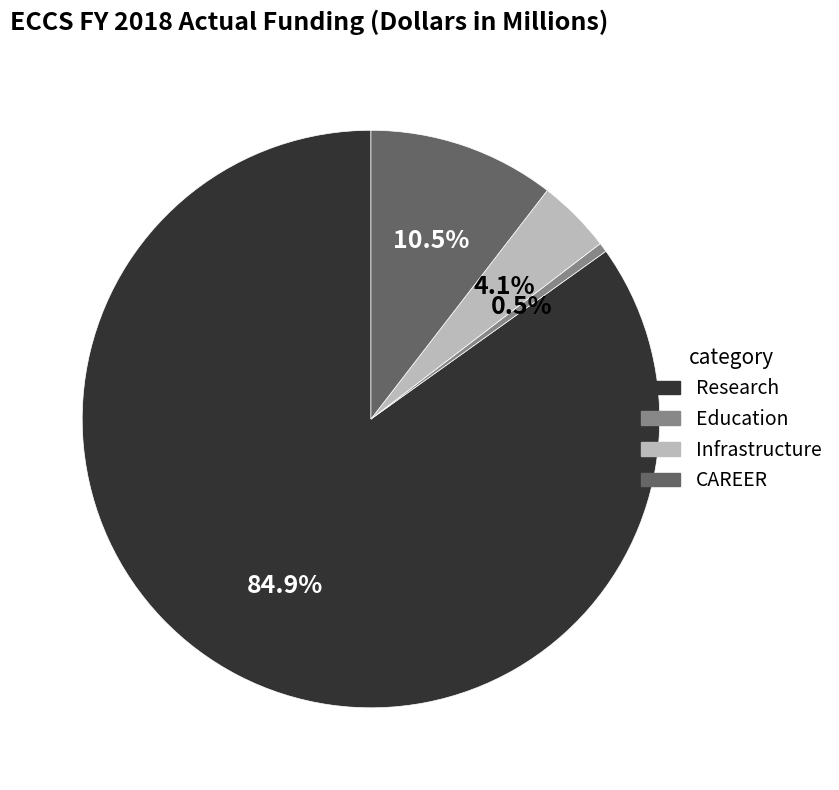

What is the total percentage of Research and Education?

85.4%